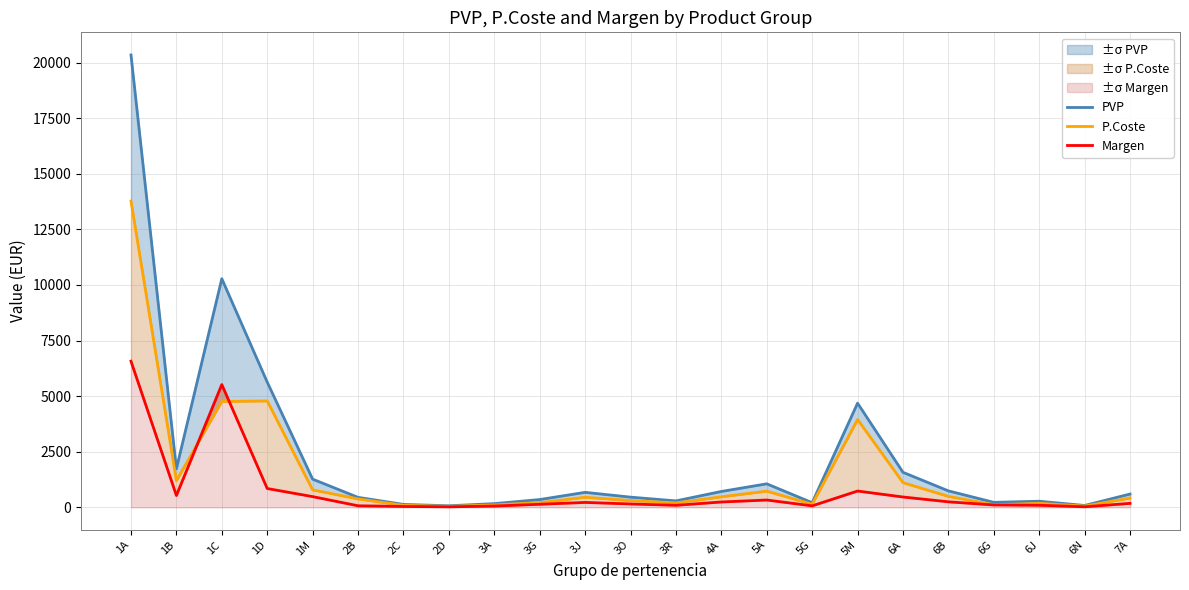

Which series has the largest range (max minus min)?

PVP